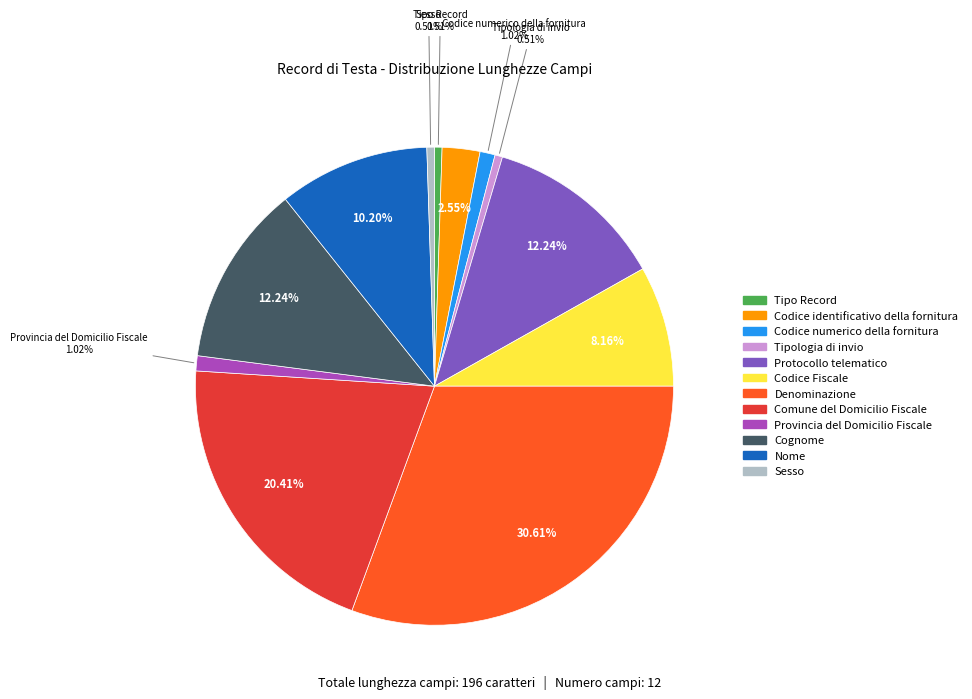

The Nome slice represents 10% of the pie. True or false?

True